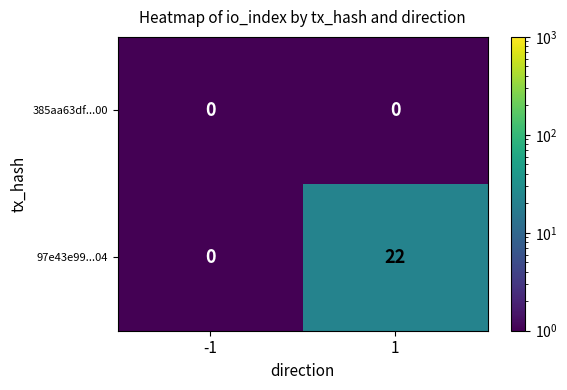

What is the spread (max minus min) of values at 1?

22